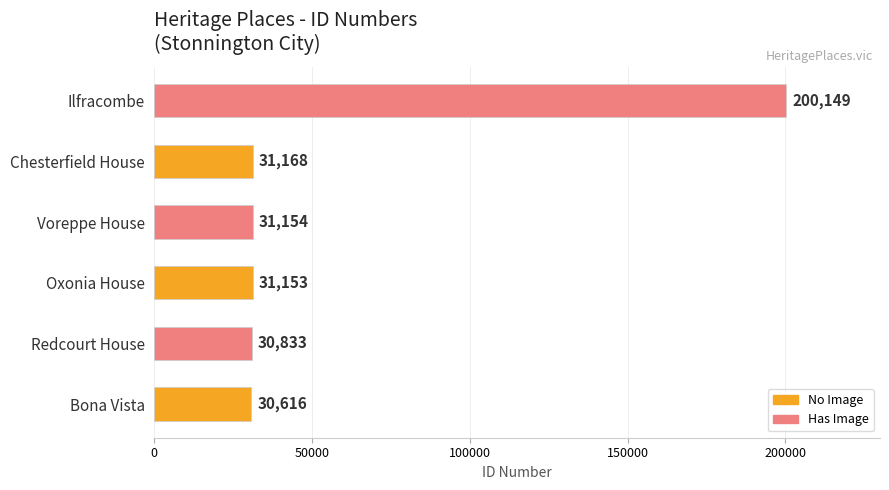

At which label is the value closest to 115382?

Chesterfield House